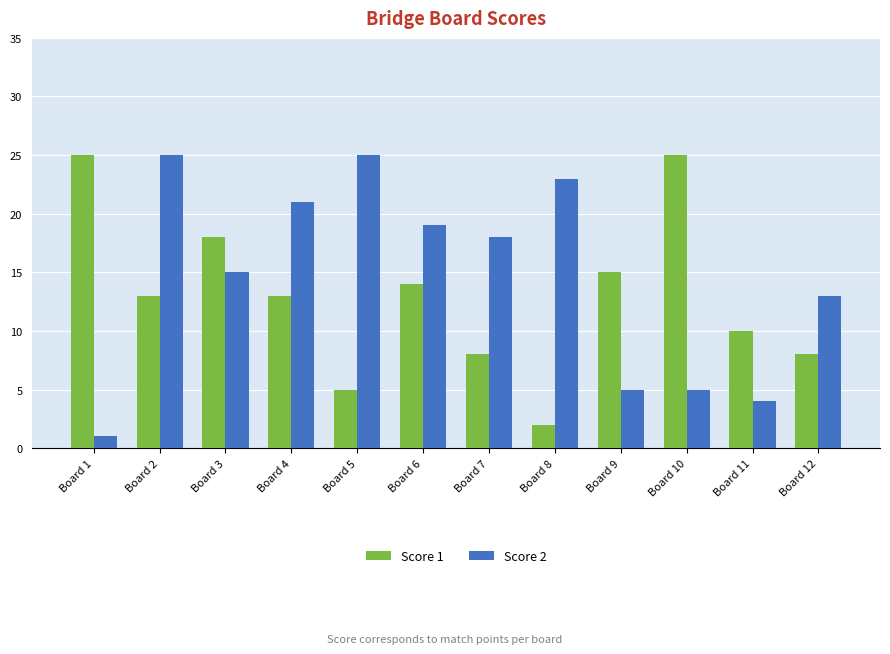

Reading left to right, what are all the values shown in this chart?

Score 1: 25	13	18	13	5	14	8	2	15	25	10	8
Score 2: 1	25	15	21	25	19	18	23	5	5	4	13